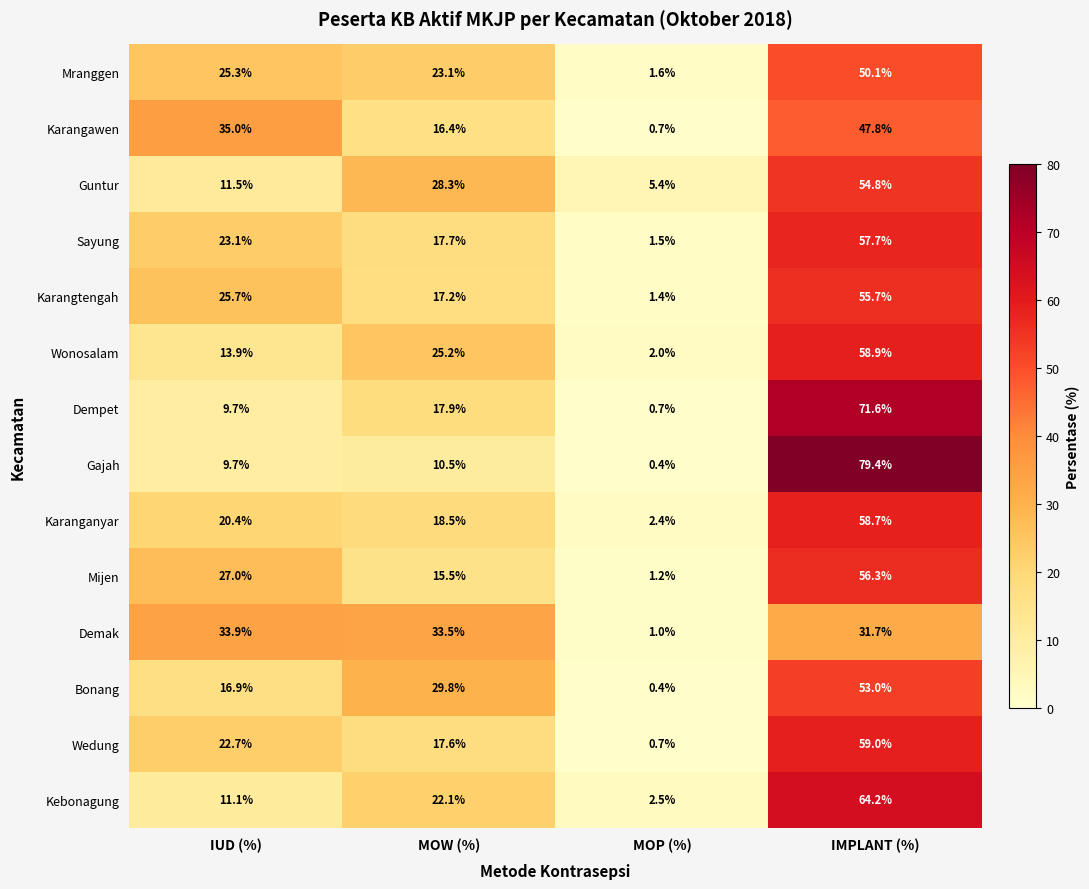

Which series has the largest range (max minus min)?

Gajah